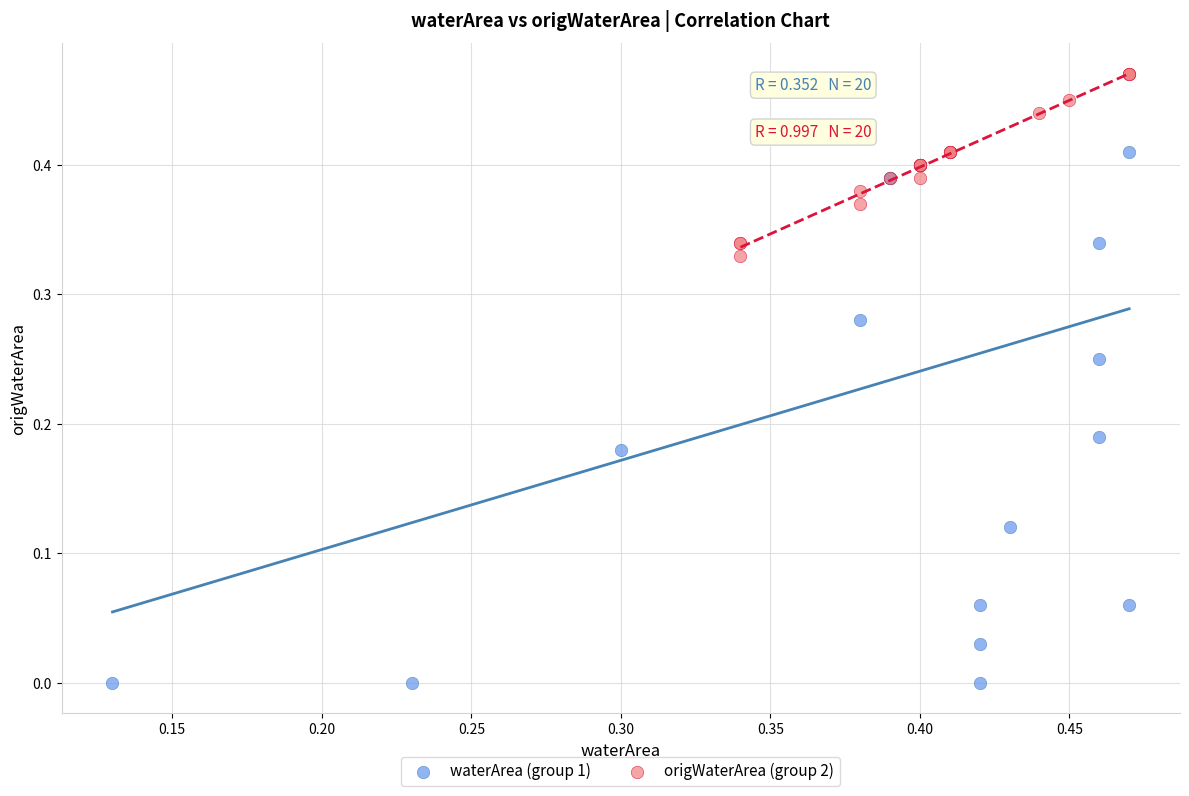

What are all the series names shown in the legend?

waterArea (group 1), origWaterArea (group 2)